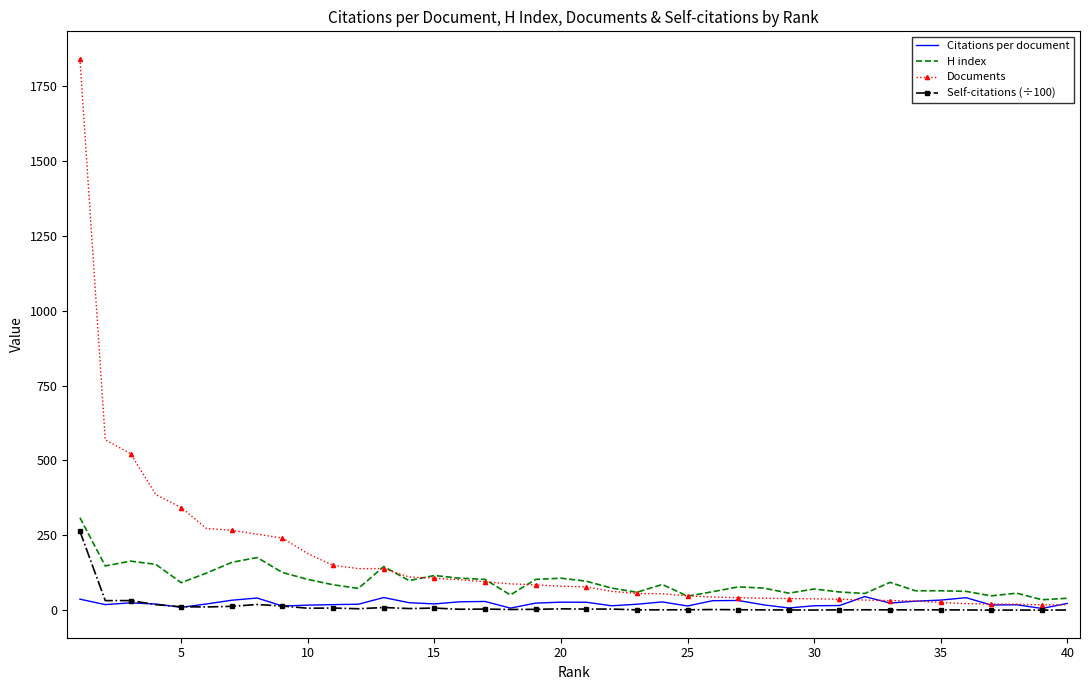

Which series has the largest range (max minus min)?

Documents